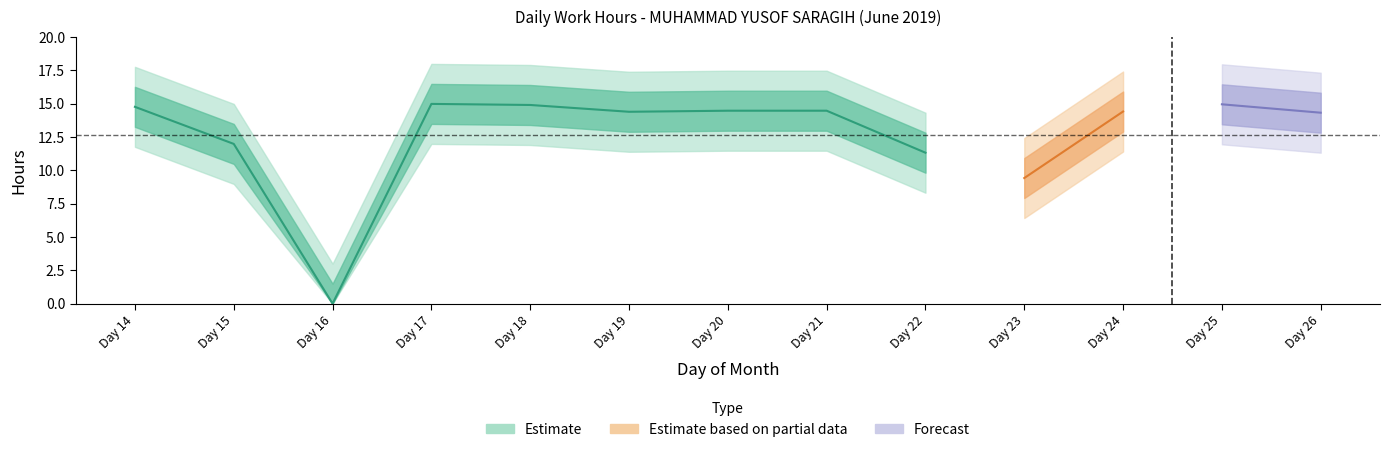

At which category is the sum across all series the highest?

17